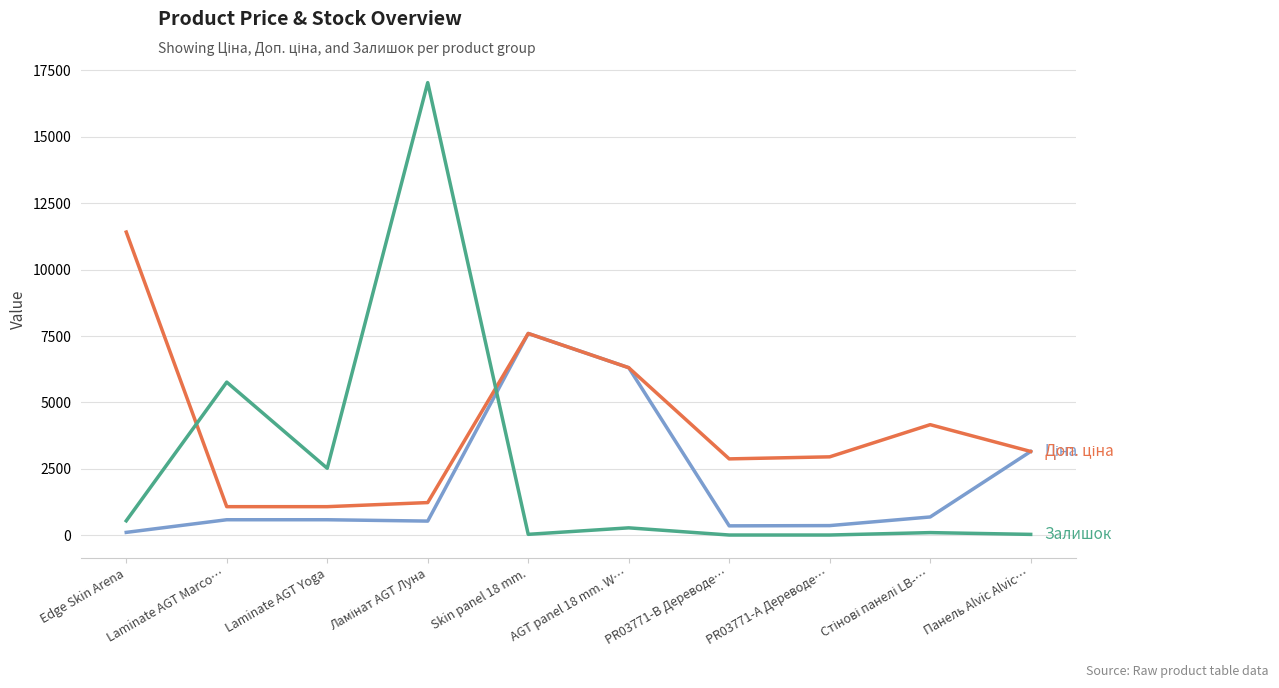

What is the spread (max minus min) of values at Laminate AGT Yoga?

1935.1